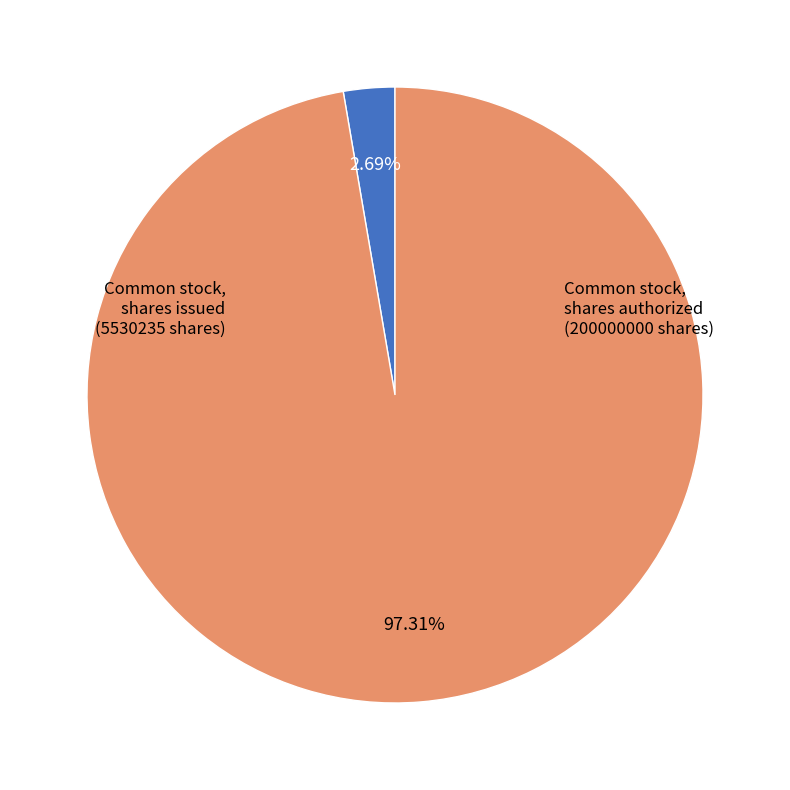

How many slices are in this pie chart?

2